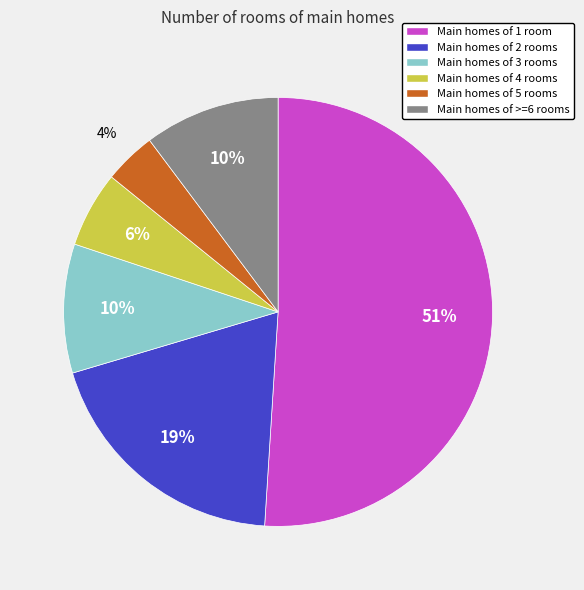

How many slices are in this pie chart?

6